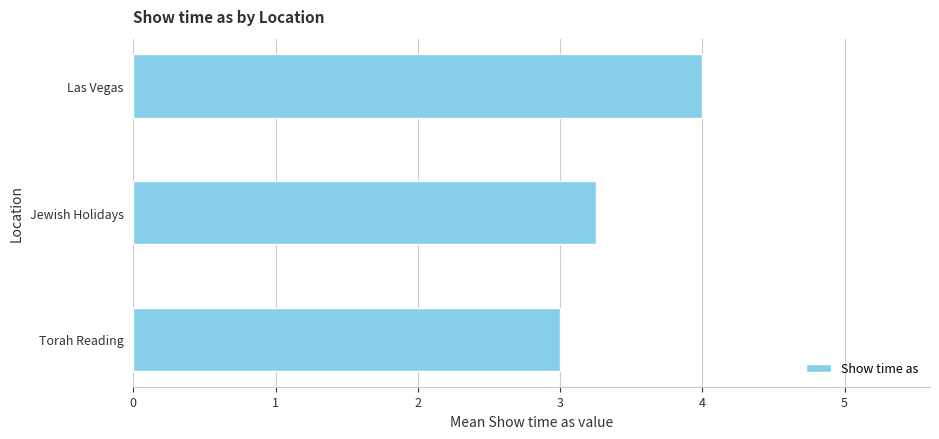

What value does the data have at Torah Reading?

3.0